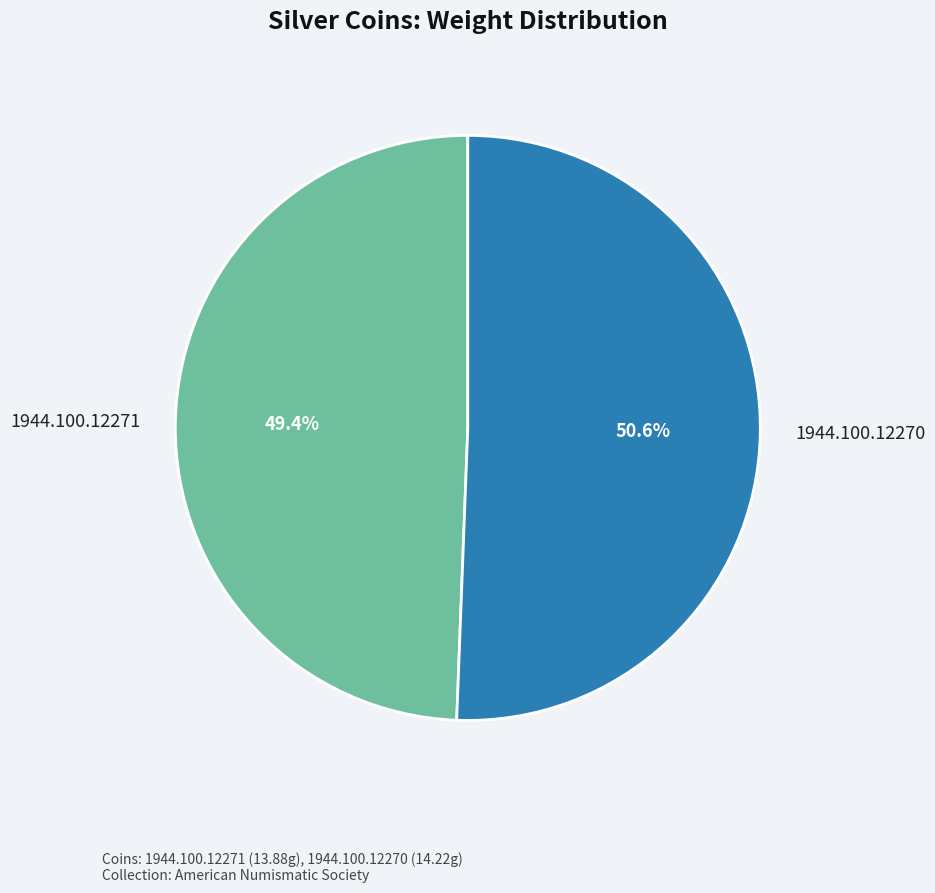

To the nearest percent, what is the average slice percentage?

50%